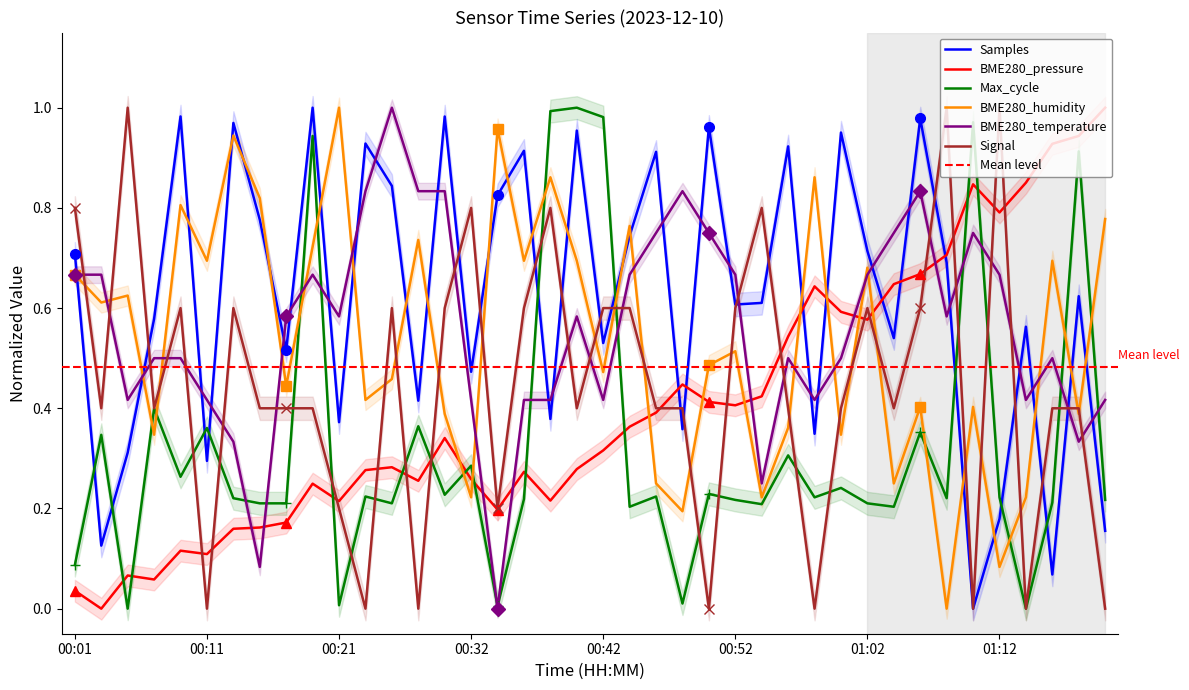

In BME280_humidity, how many points are higher than both neighbors (excluding endpoints)?

14